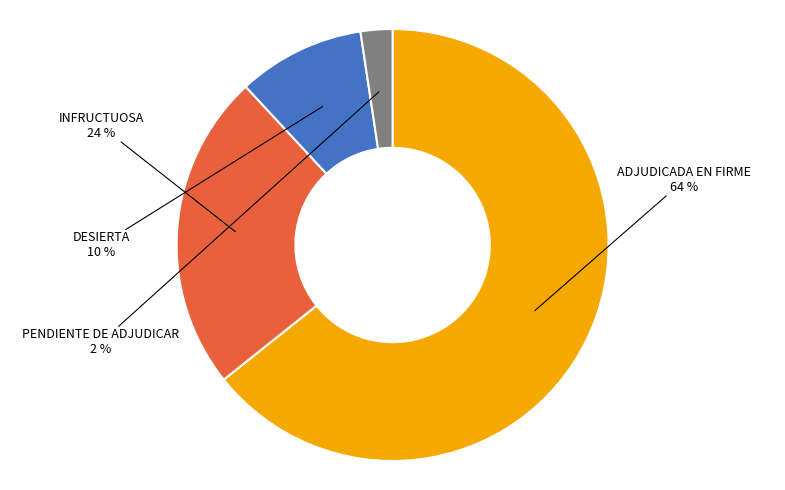

True or false: ADJUDICADA EN FIRME accounts for 77% of the total.

False